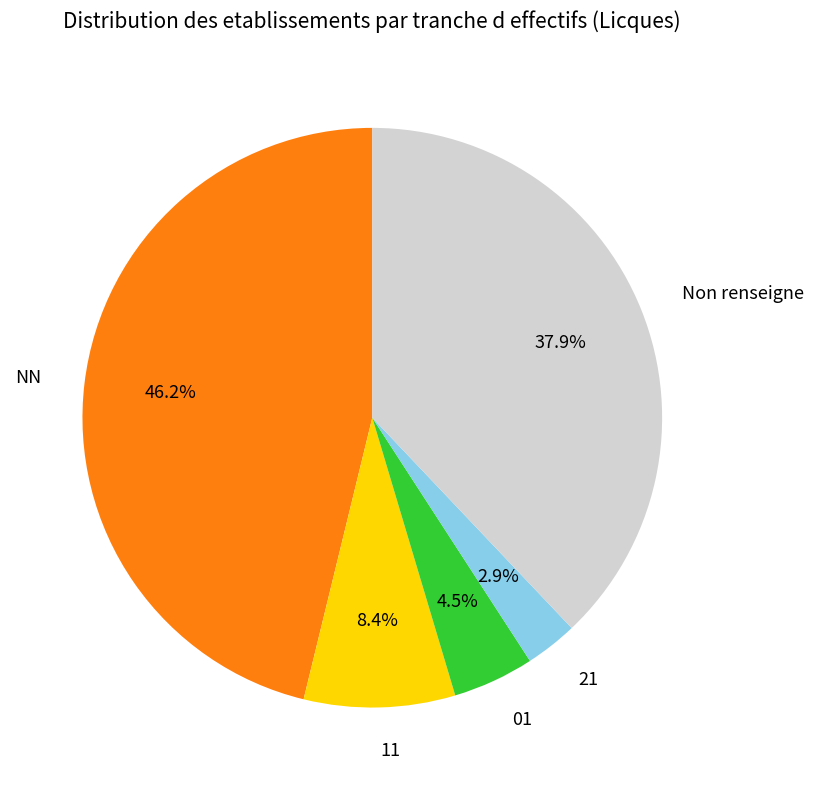

What percentage is the 21 slice, to the nearest percent?

3%